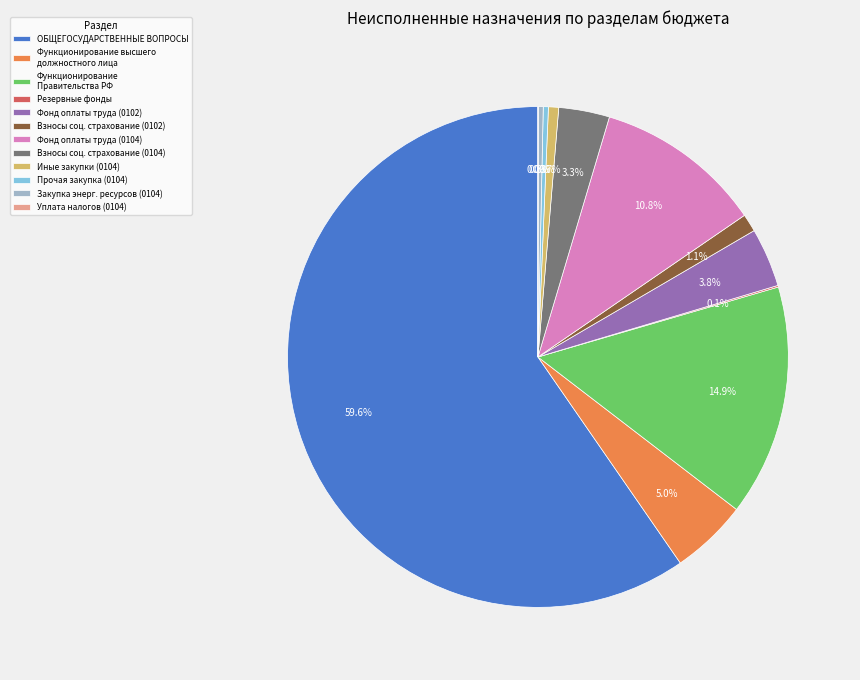

What is the largest slice in the pie chart?

ОБЩЕГОСУДАРСТВЕННЫЕ ВОПРОСЫ